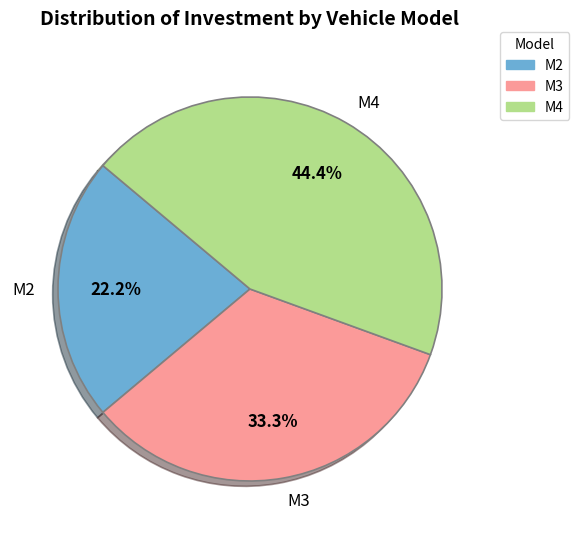

Which category has the smallest portion of the pie?

M2